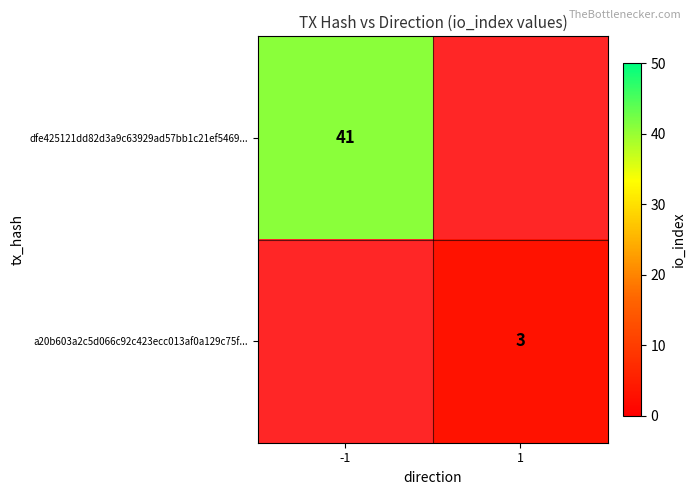

The a20b603a2c5d066c92c423ecc013af0a129c75f... series shows 1 at 1. True or false?

False